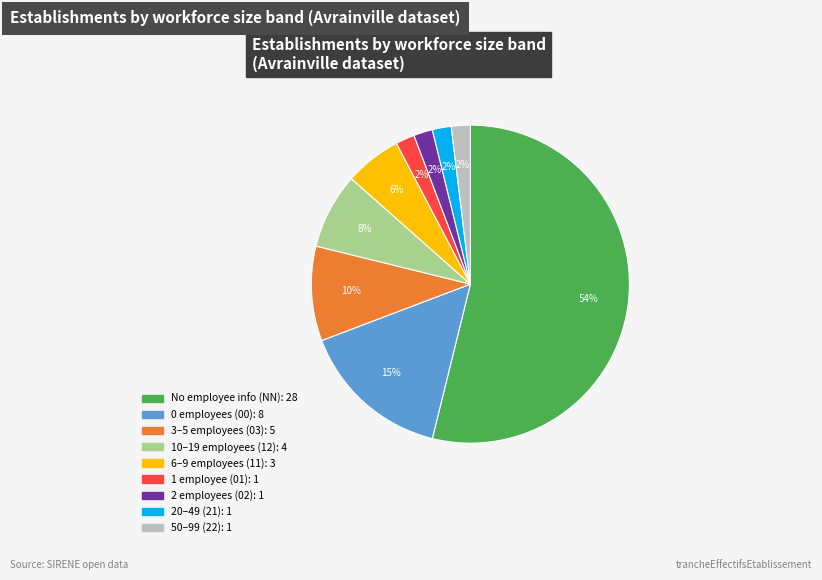

Is there any slice that represents more than half of the pie?

Yes